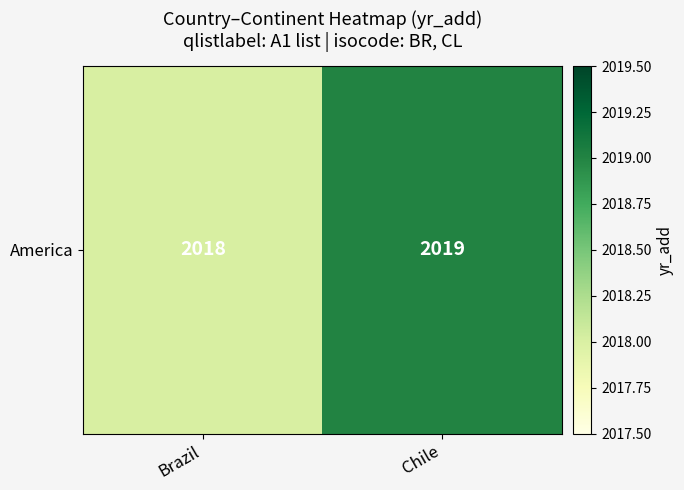

Reading left to right, extract all data points from this chart.

2018	2019